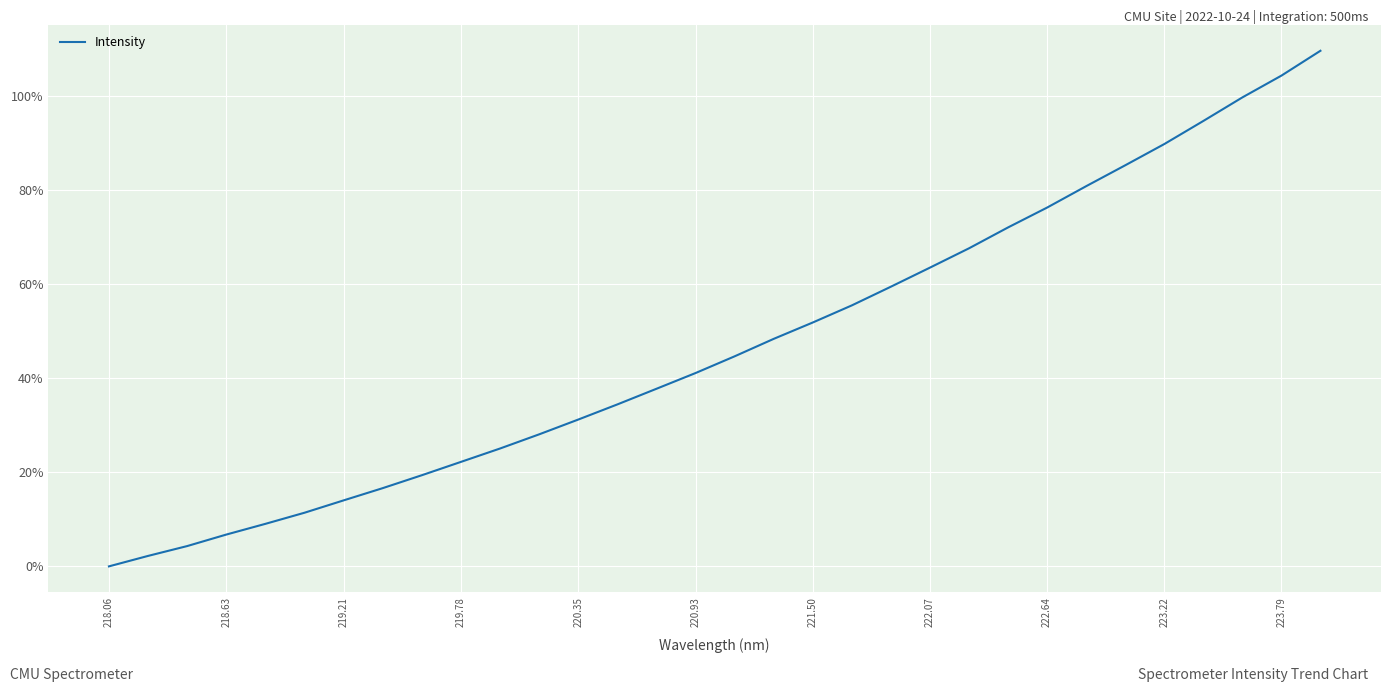

What is the sum of all values?

1507.9